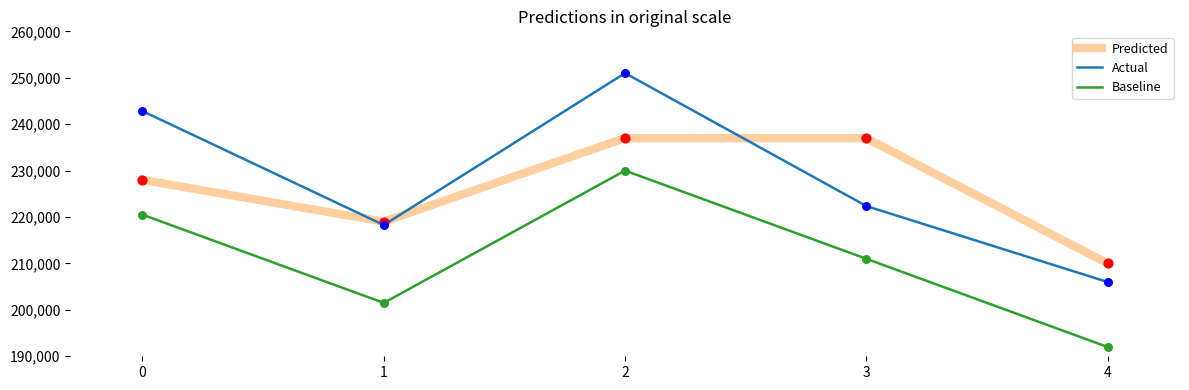

What is the total value across all series at 4?

608000.0